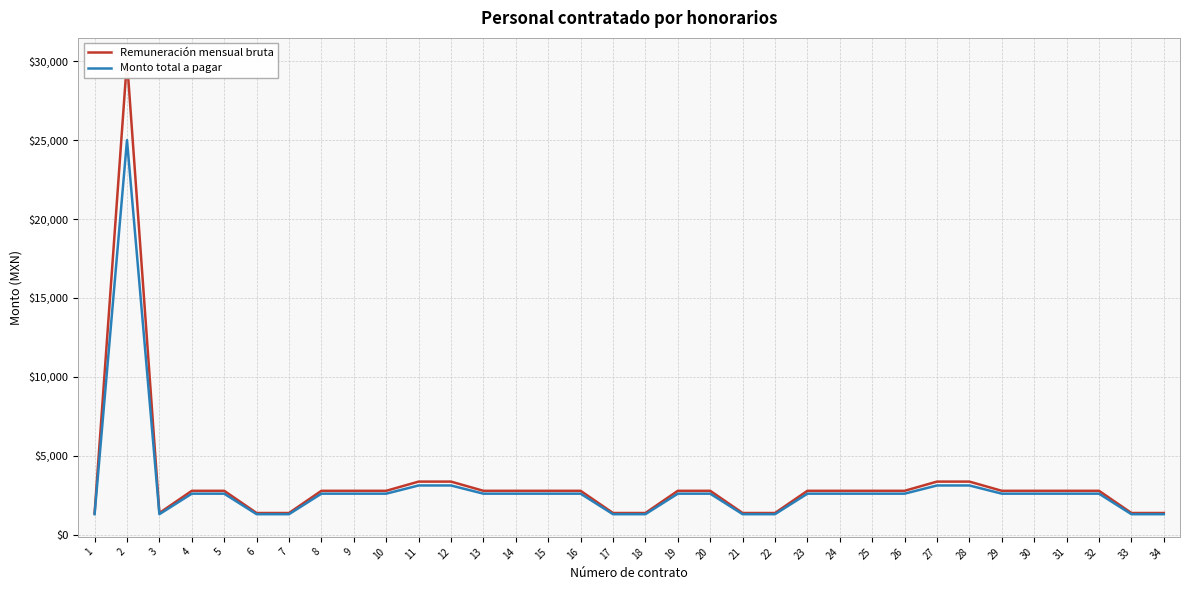

Which series has the largest total across all categories?

Remuneración mensual bruta